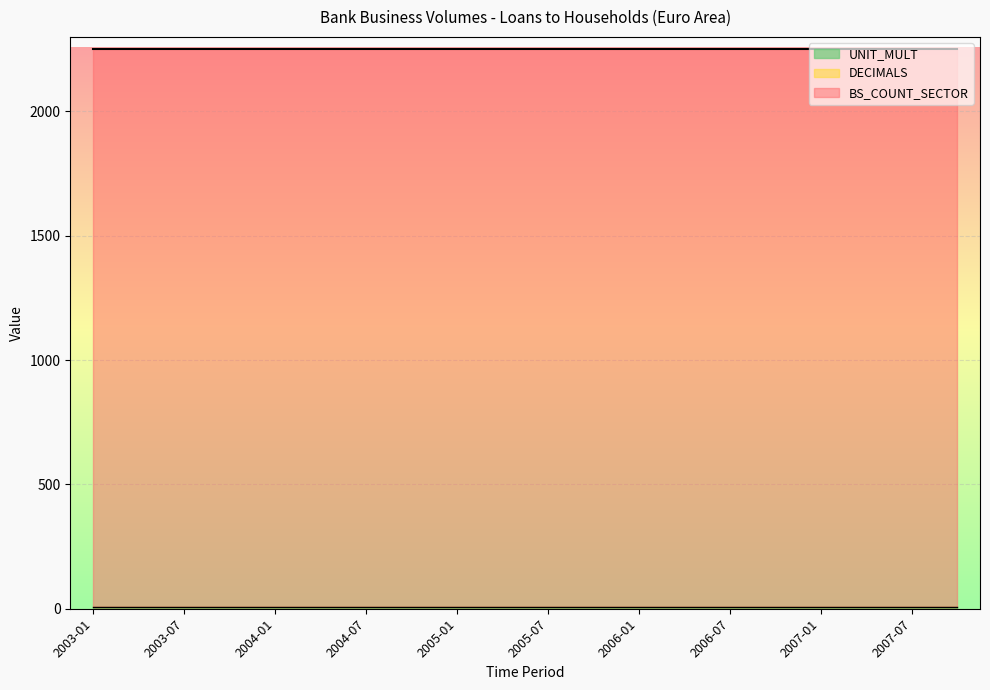

How many lines are shown in the chart?

3